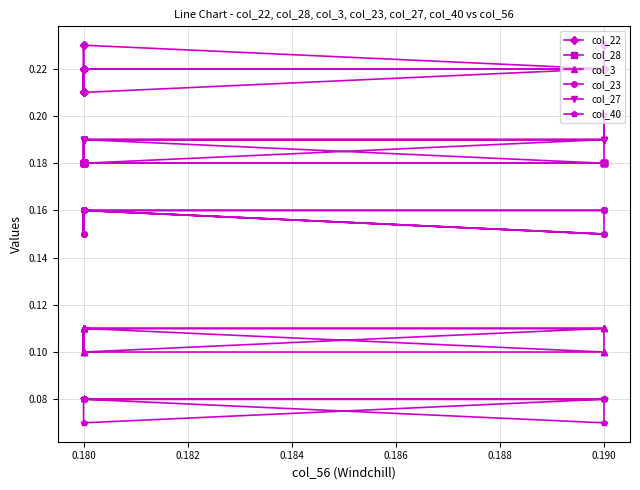

True or false: col_40 and col_22 cross at least once.

False